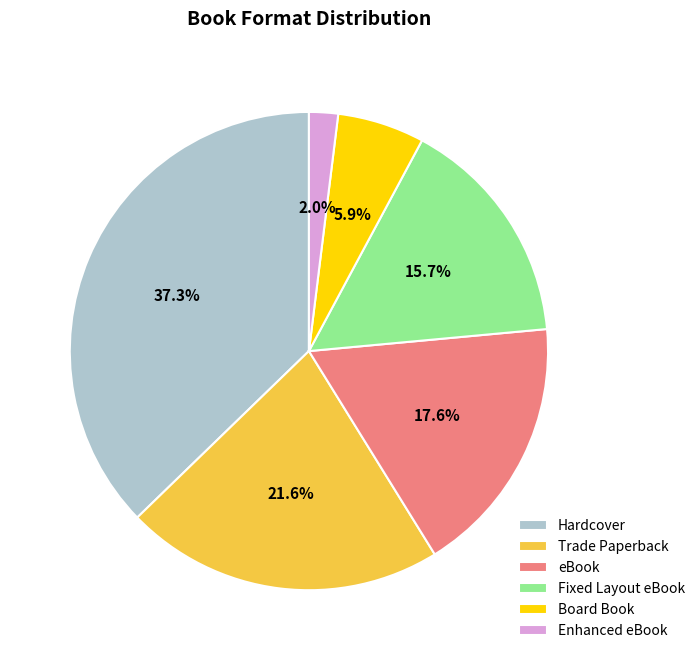

Is there a majority slice in this chart?

No